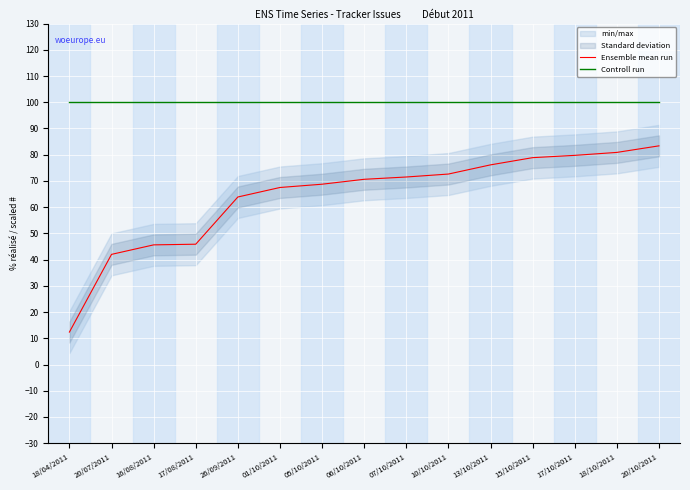

What is the sum of the Controll run values at 10/10/2011 and 07/10/2011?

200.0